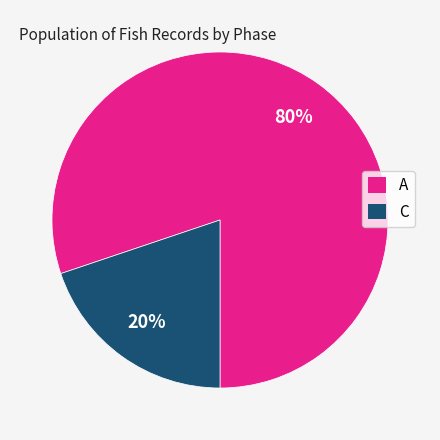

Is it true that C is 6% of the pie?

False